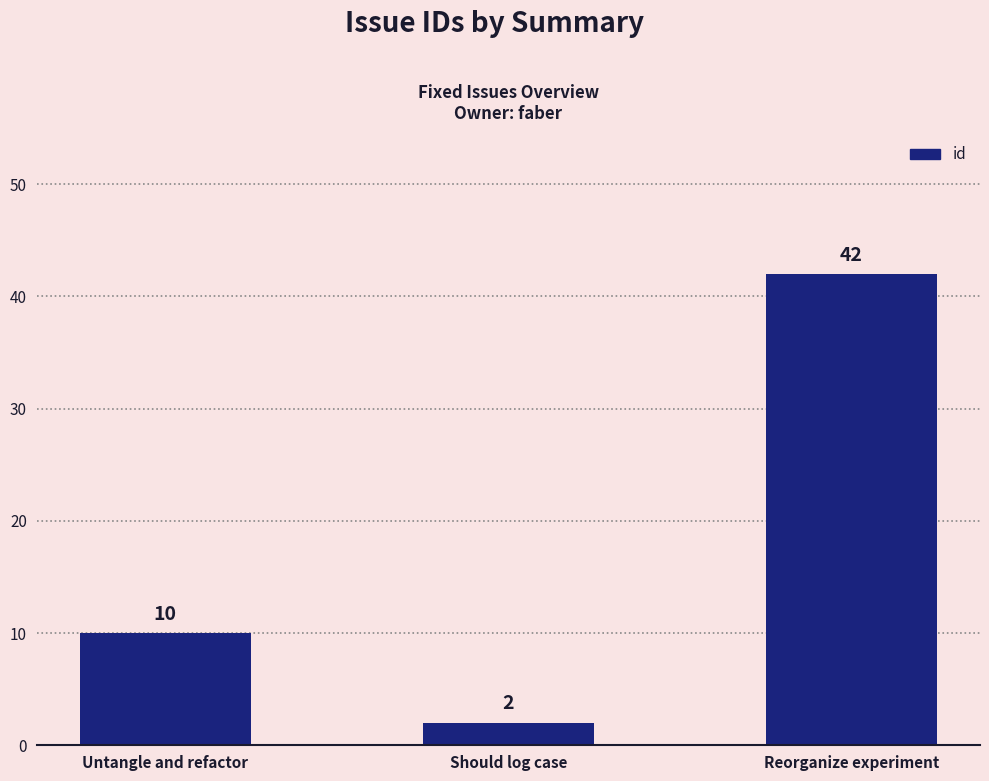

What is the label of the 2nd bar from the left?

Should log case